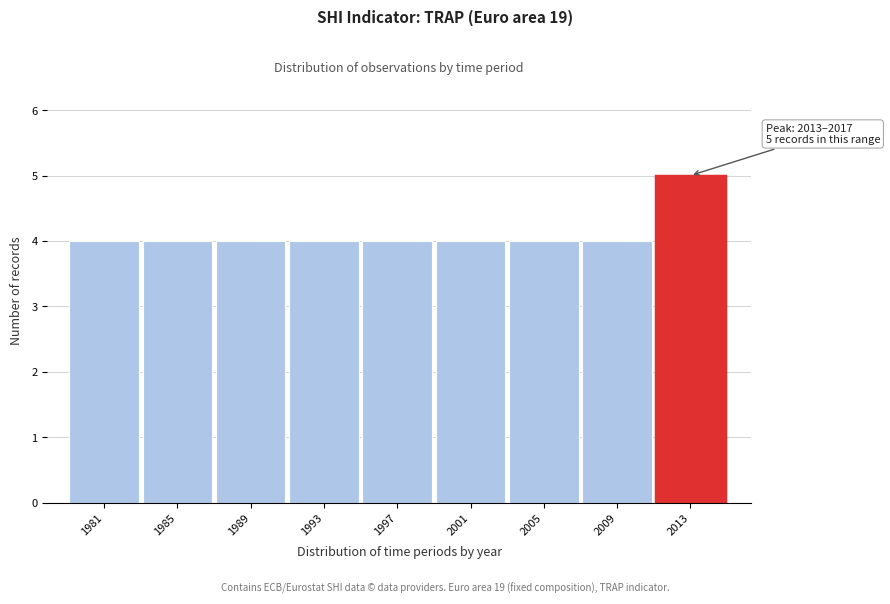

Reading left to right, extract all data points from this chart.

1981=4	1985=4	1989=4	1993=4	1997=4	2001=4	2005=4	2009=4	2013=5